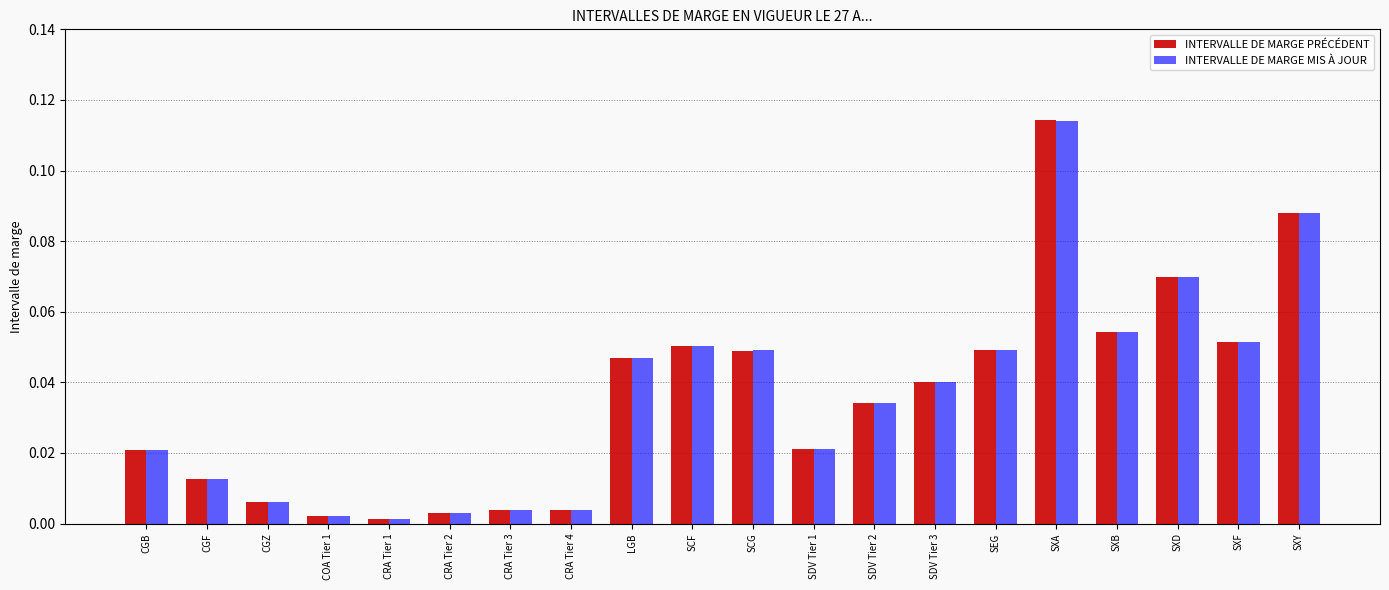

True or false: INTERVALLE DE MARGE MIS À JOUR has a value of 0.0 at SDV Tier 2.

True